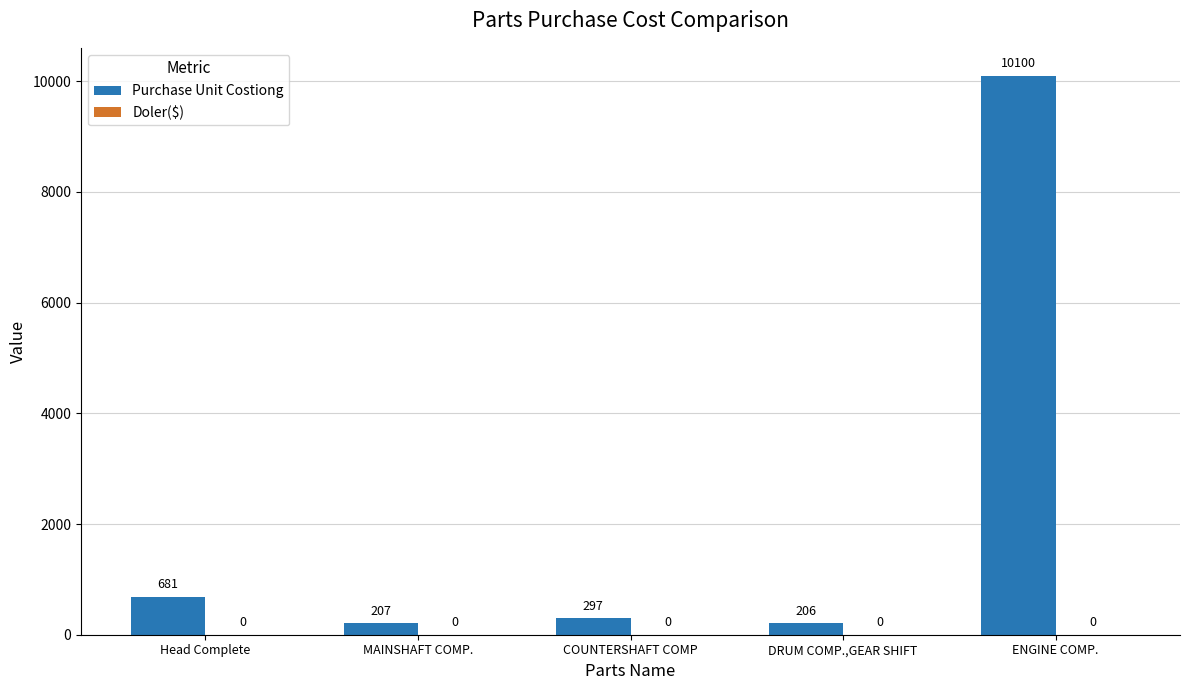

What is the label of the 4th bar from the left?

DRUM COMP.,GEAR SHIFT